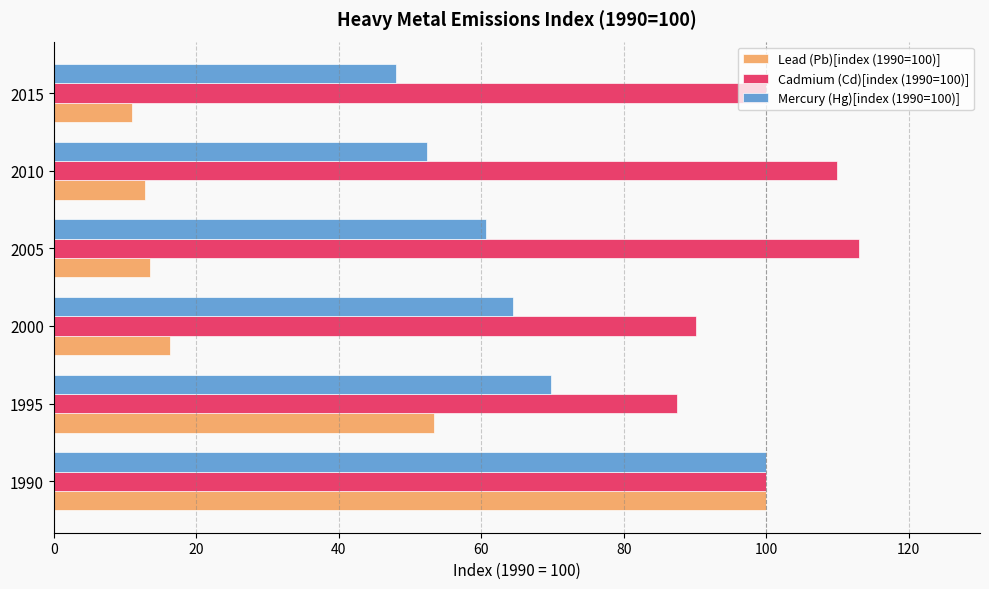

What is the sum of the Cadmium (Cd)[index (1990=100)] values at 2000 and 2010?

200.1